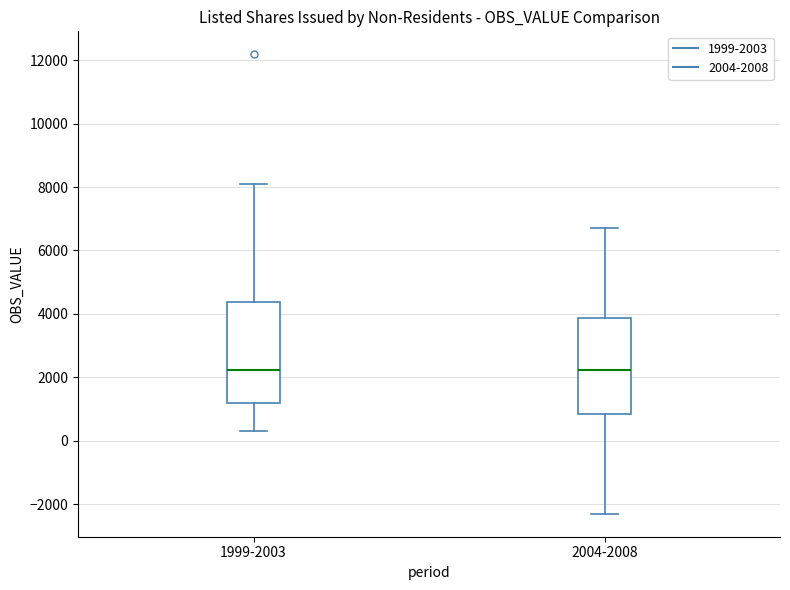

Reading left to right, transcribe this box plot: for each box, give where its median line is, the range the box spans, and where its two whiskers end, as read against the y-axis. The values are not printed on the chart, so give them approximately, as read against the axis.

1999-2003: median 2200, box 1200 to 4400, whiskers 200 to 8000
2004-2008: median 2200, box 800 to 3800, whiskers -2400 to 6600